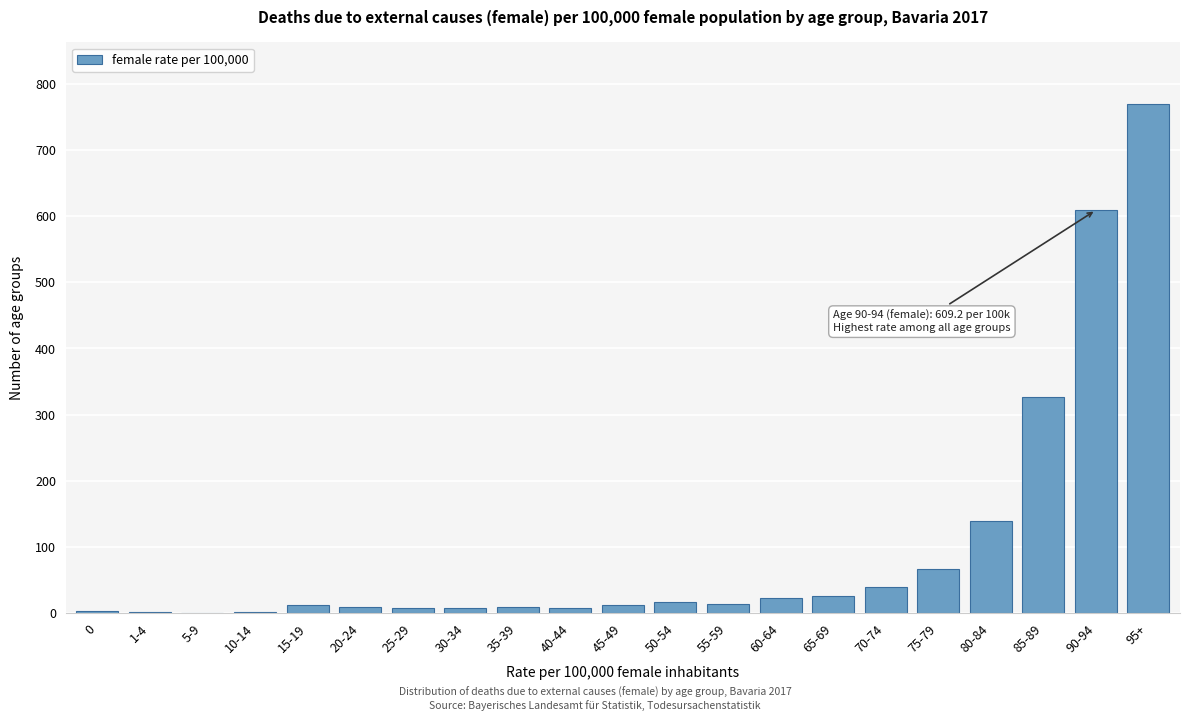

Where is the data nearest to the value 385?

85-89